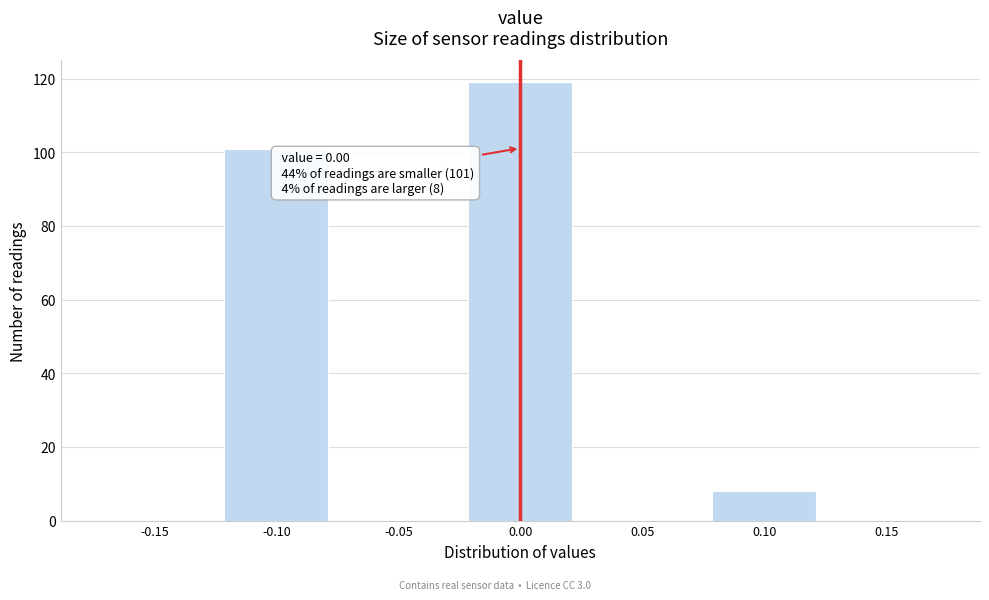

Which range on the x-axis has the tallest bar?

-0.025 to 0.025